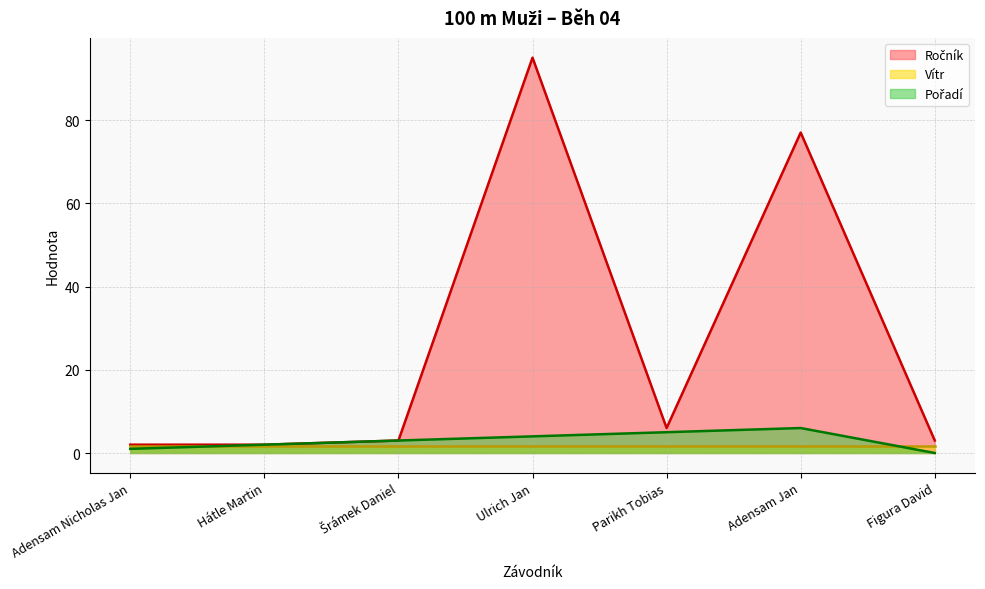

True or false: Pořadí and Ročník cross at least once.

False